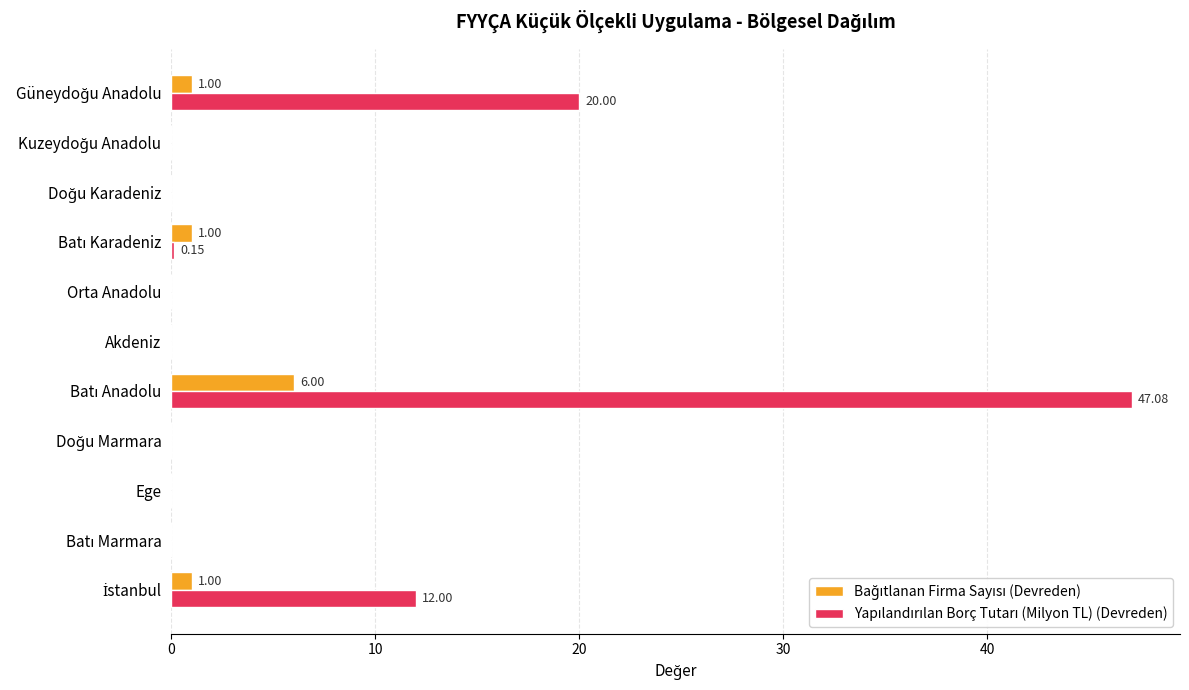

How many data points does each series have?

11